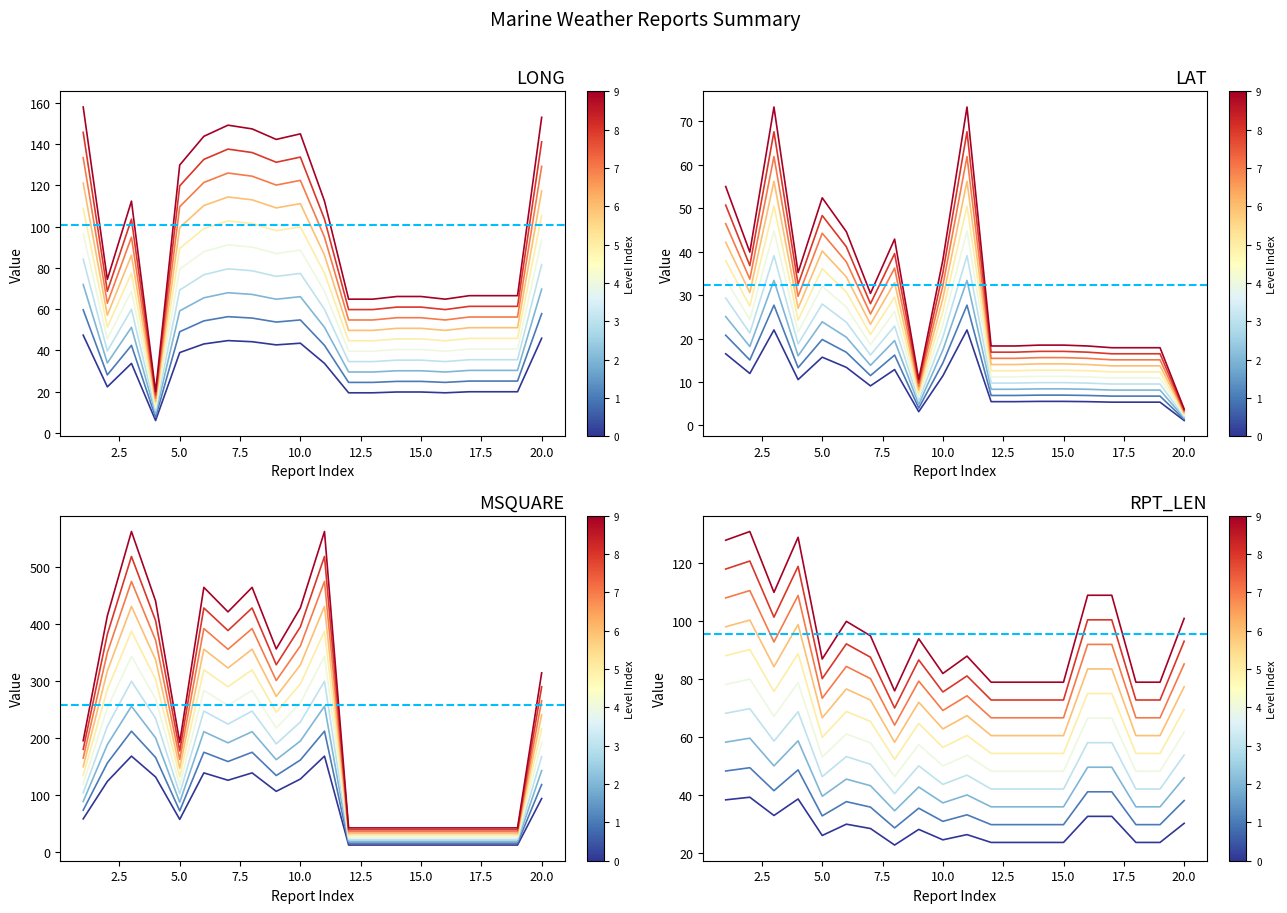

Which series changed the most between 9 and 17?

MSQUARE